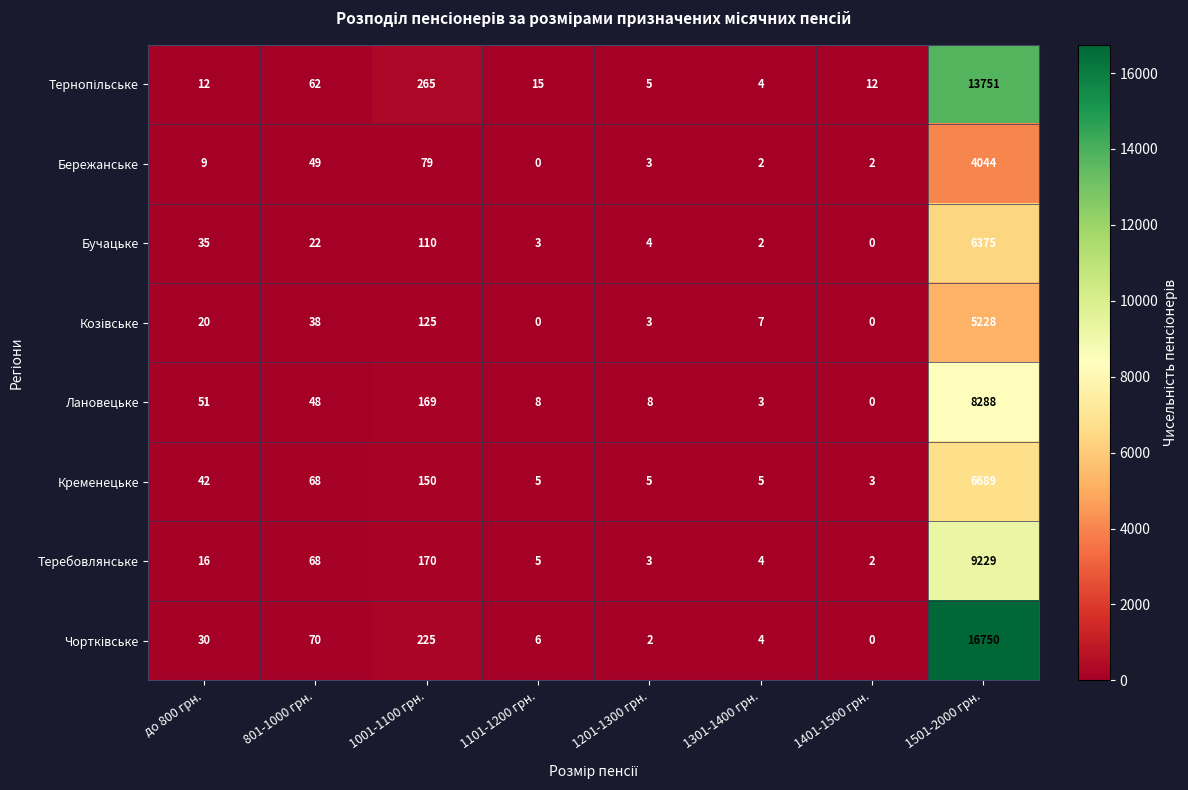

Is it true that Бережанське equals 3 at 1401-1500 грн.?

False